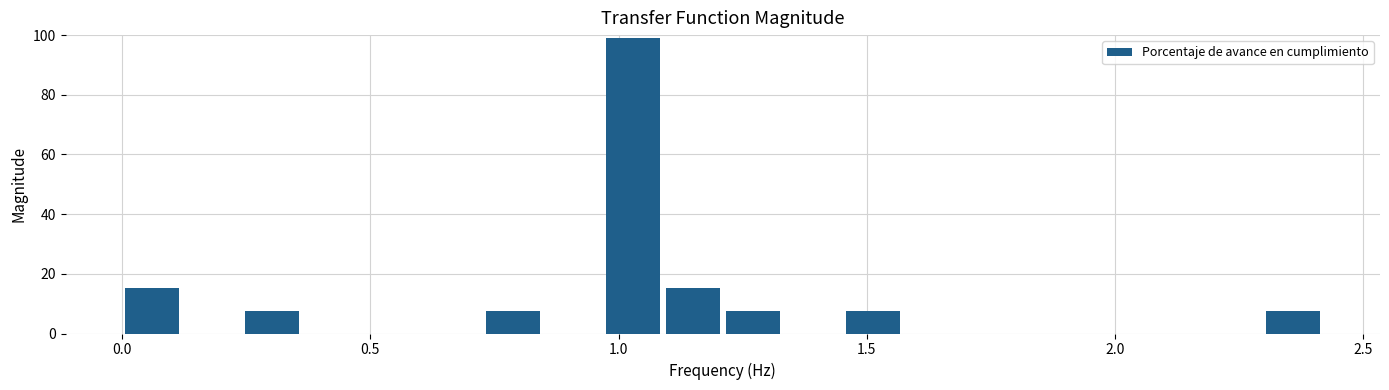

Around what value on the x-axis is the tallest bar? Give the approximate position of its centre, as read against the axis.

1.05